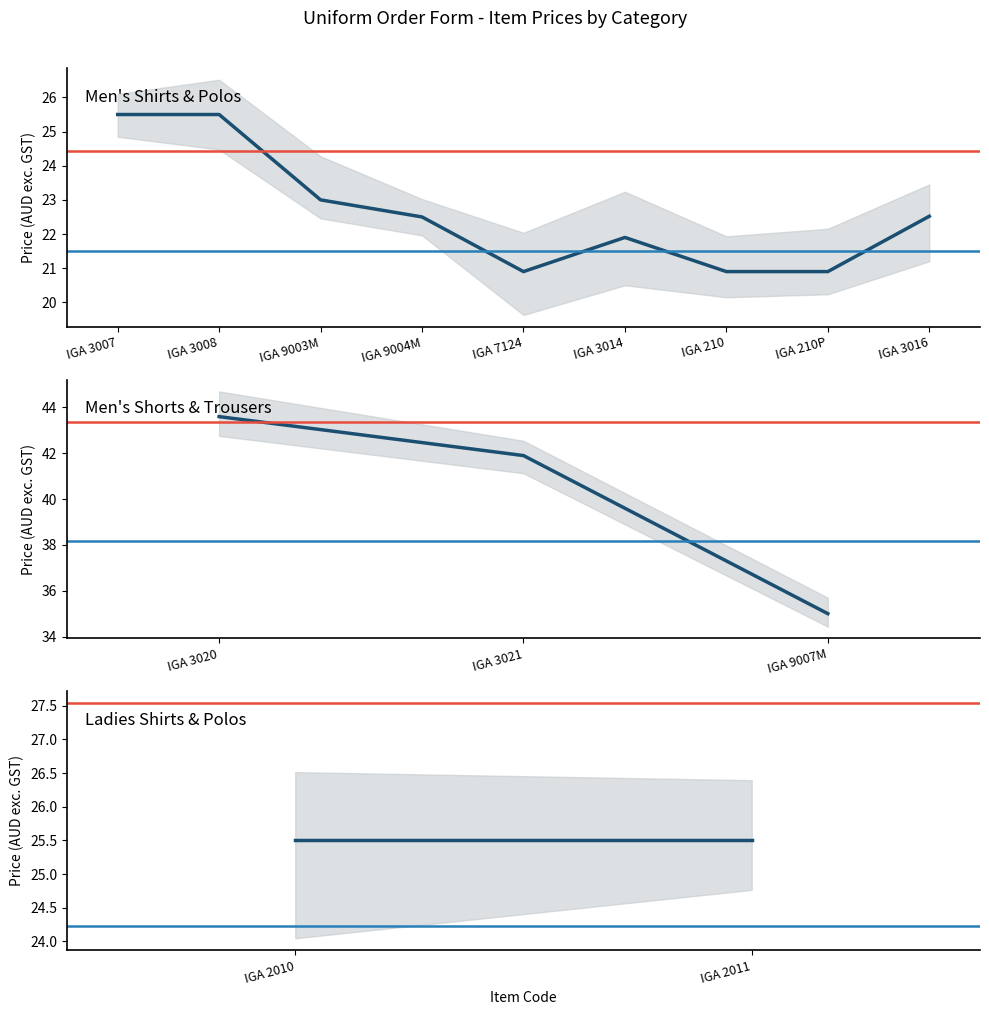

What is the maximum value shown in the chart?

43.6